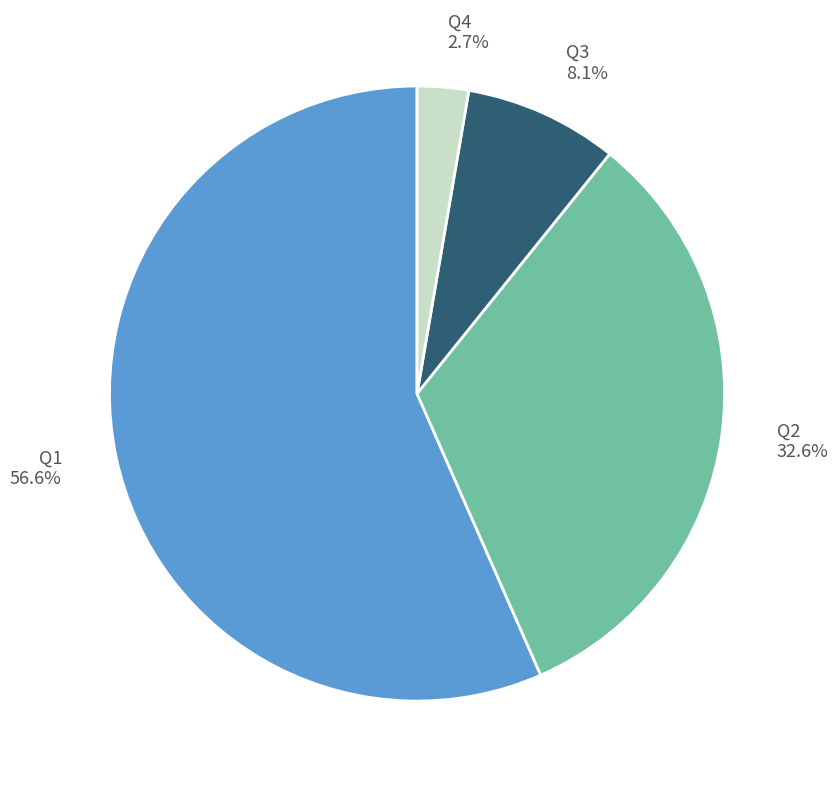

To the nearest percent, what percentage of the pie is Q3?

8%